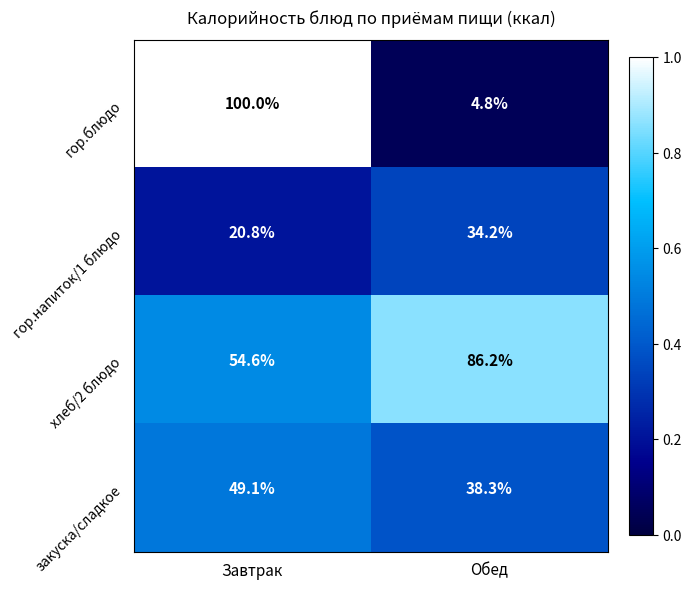

Reading left to right, what are all the values shown in this chart?

гор.блюдо: Завтрак=100.0	Обед=4.8
гор.напиток/1 блюдо: Завтрак=20.8	Обед=34.2
хлеб/2 блюдо: Завтрак=54.6	Обед=86.2
закуска/сладкое: Завтрак=49.1	Обед=38.3